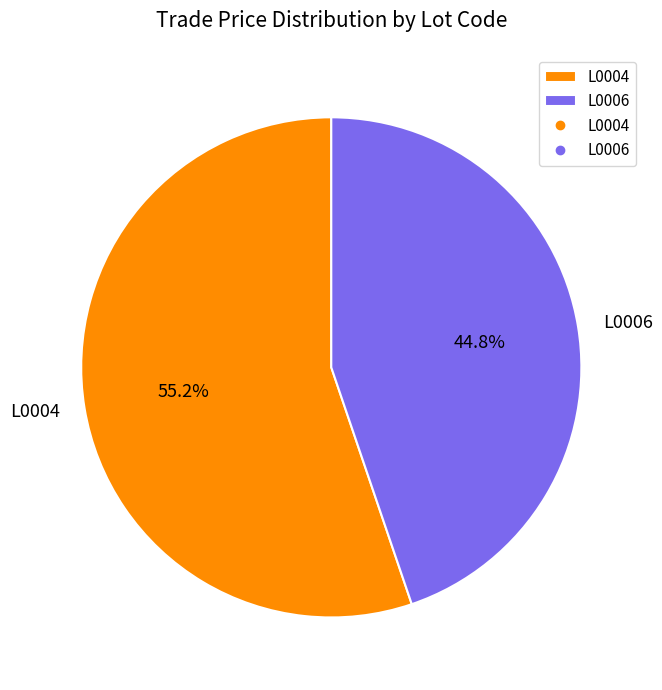

Which slice is the largest?

L0004